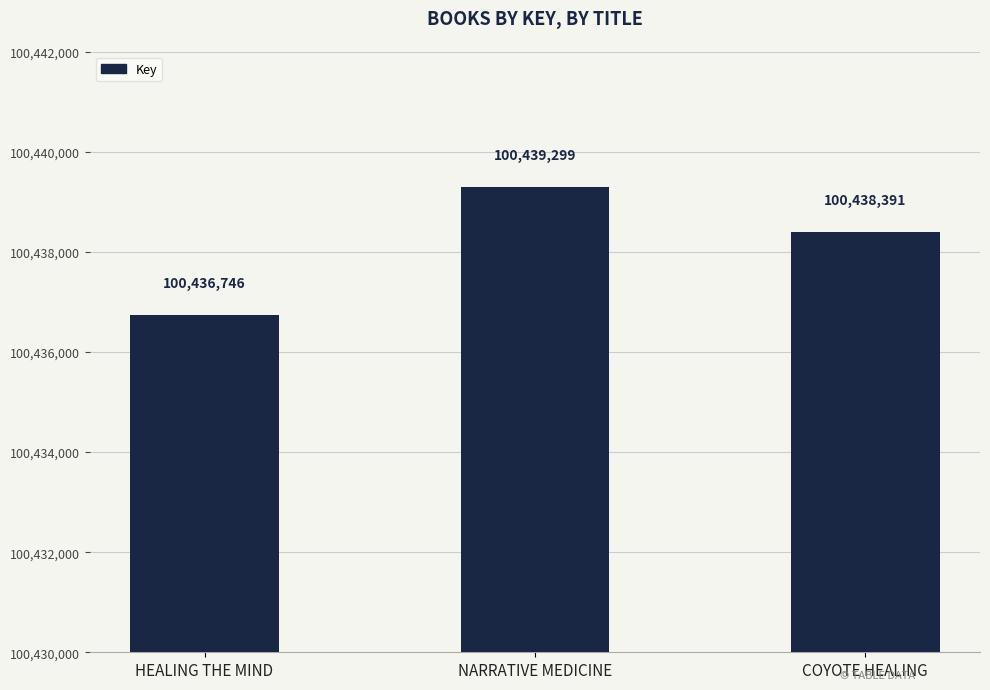

At which category does the chart reach its peak across all series?

NARRATIVE MEDICINE